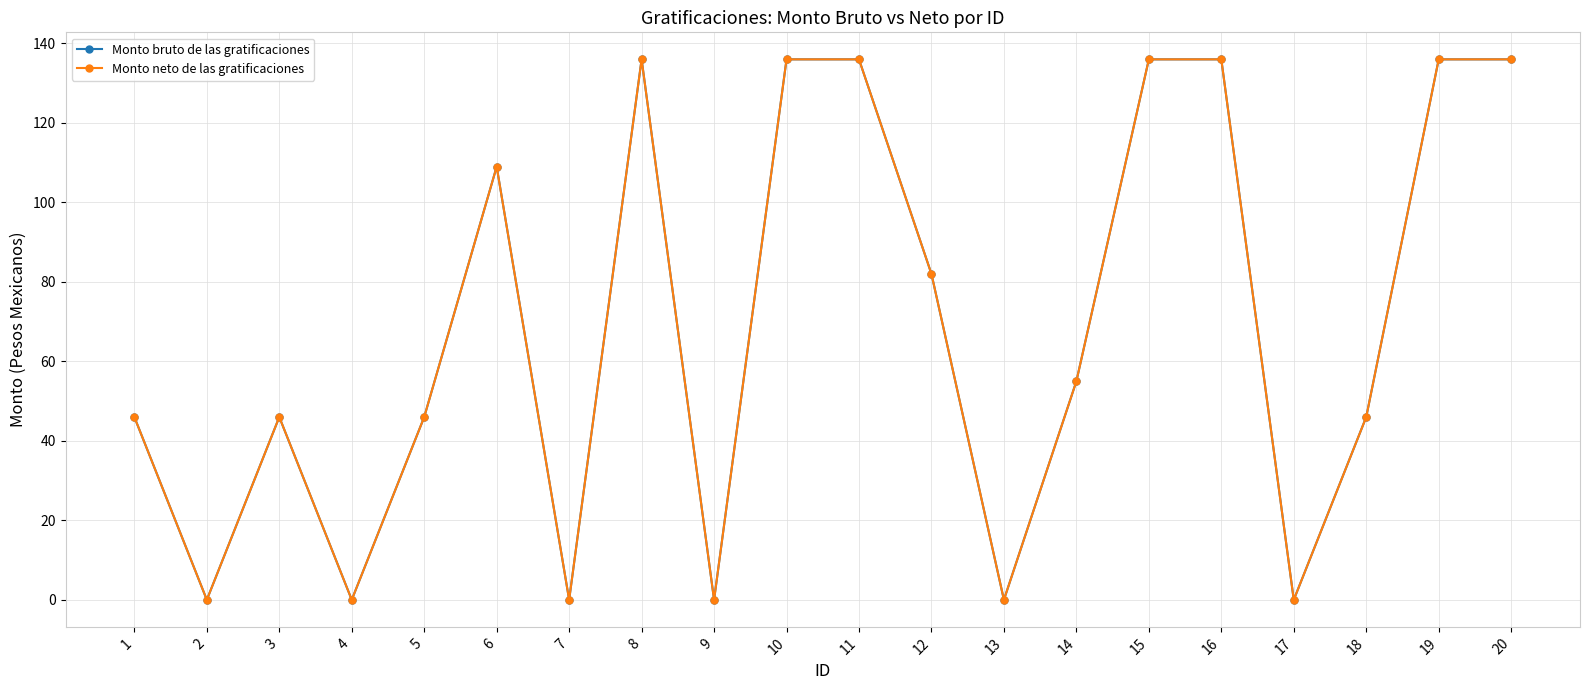

Is this an area chart (filled region under the line)?

No